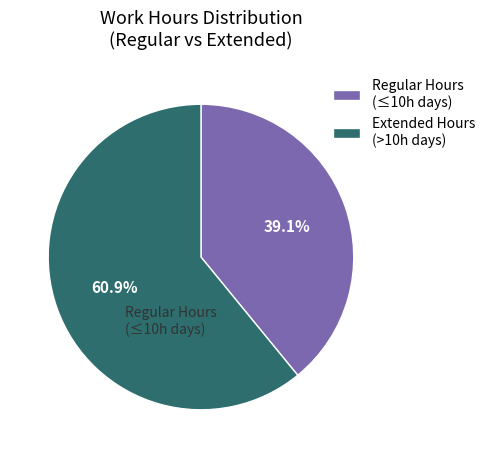

Count the number of slices in the pie.

2